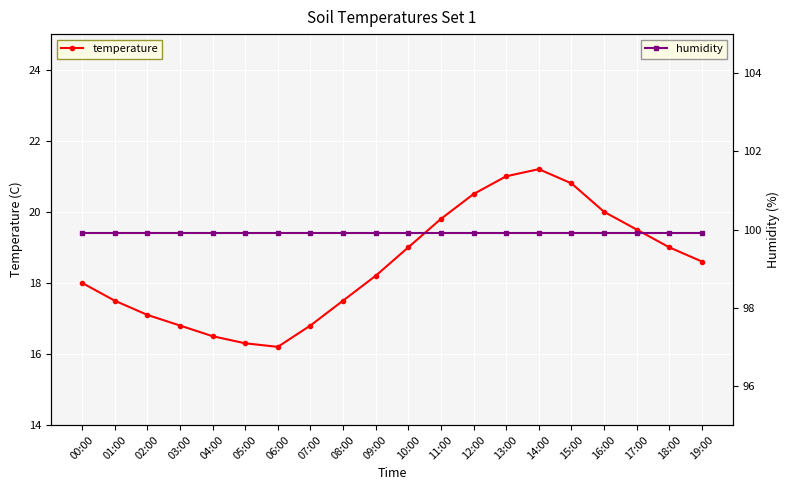

Rank the series by their average value, from highest to lowest.

humidity, temperature